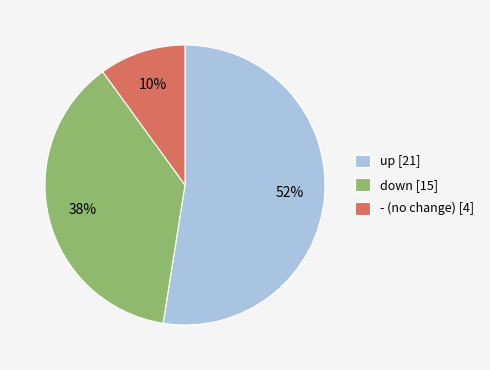

Approximately how many times larger is the value at up [21] compared to - (no change) [4]?

5.2